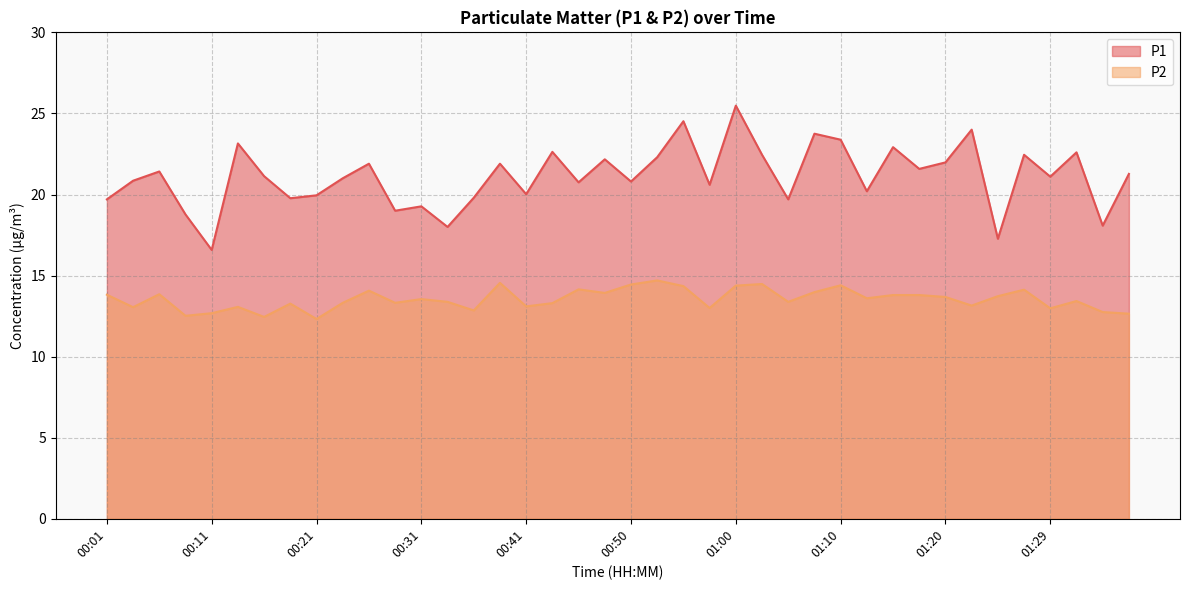

How many data points does each series have?

40